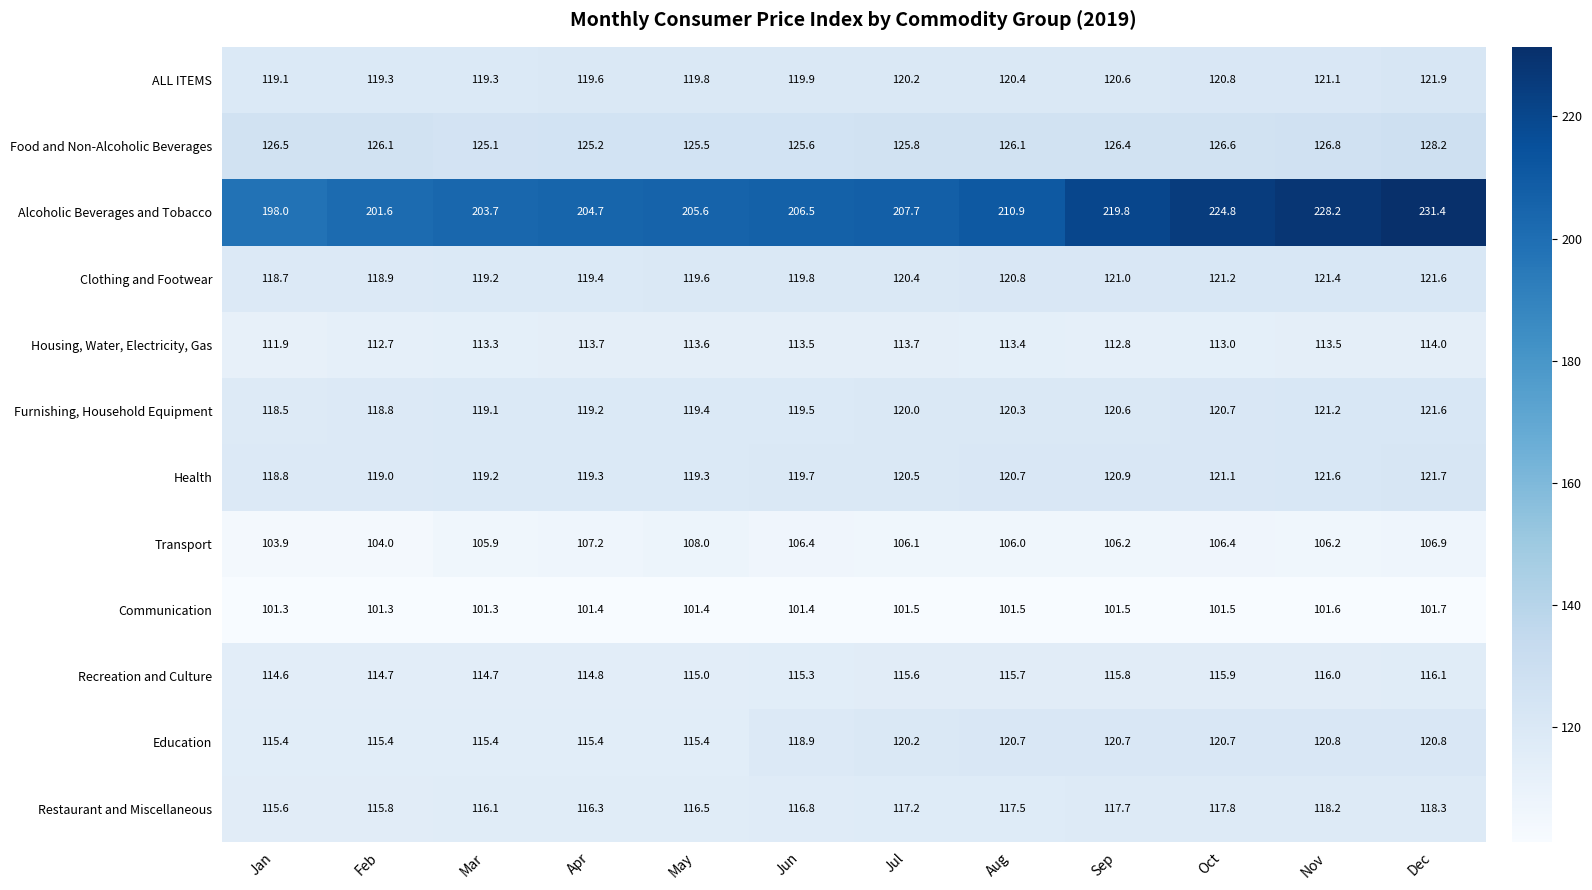

Read the Communication value at Aug.

101.5